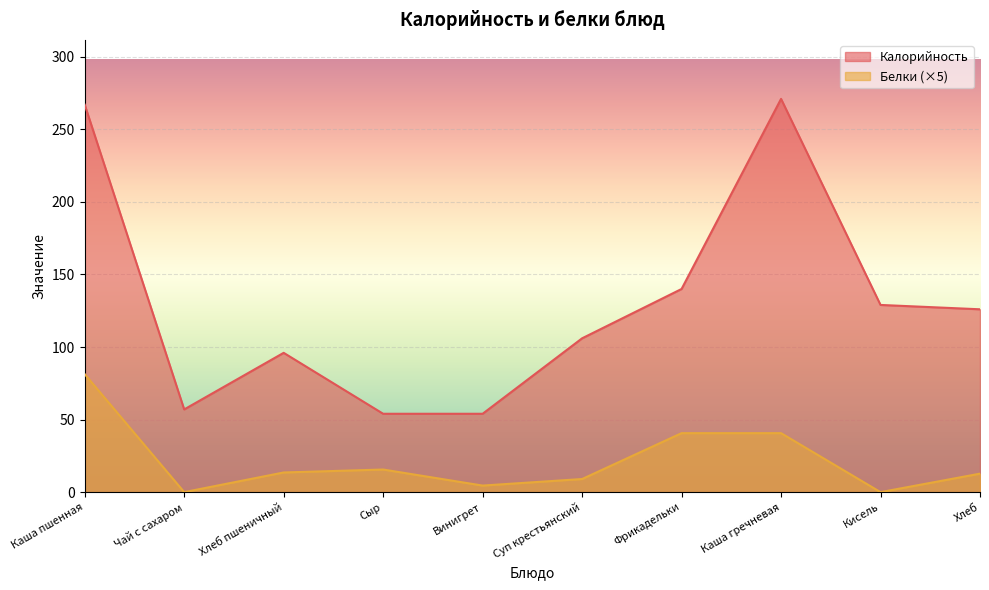

True or false: Калорийность and Белки intersect in this chart.

False